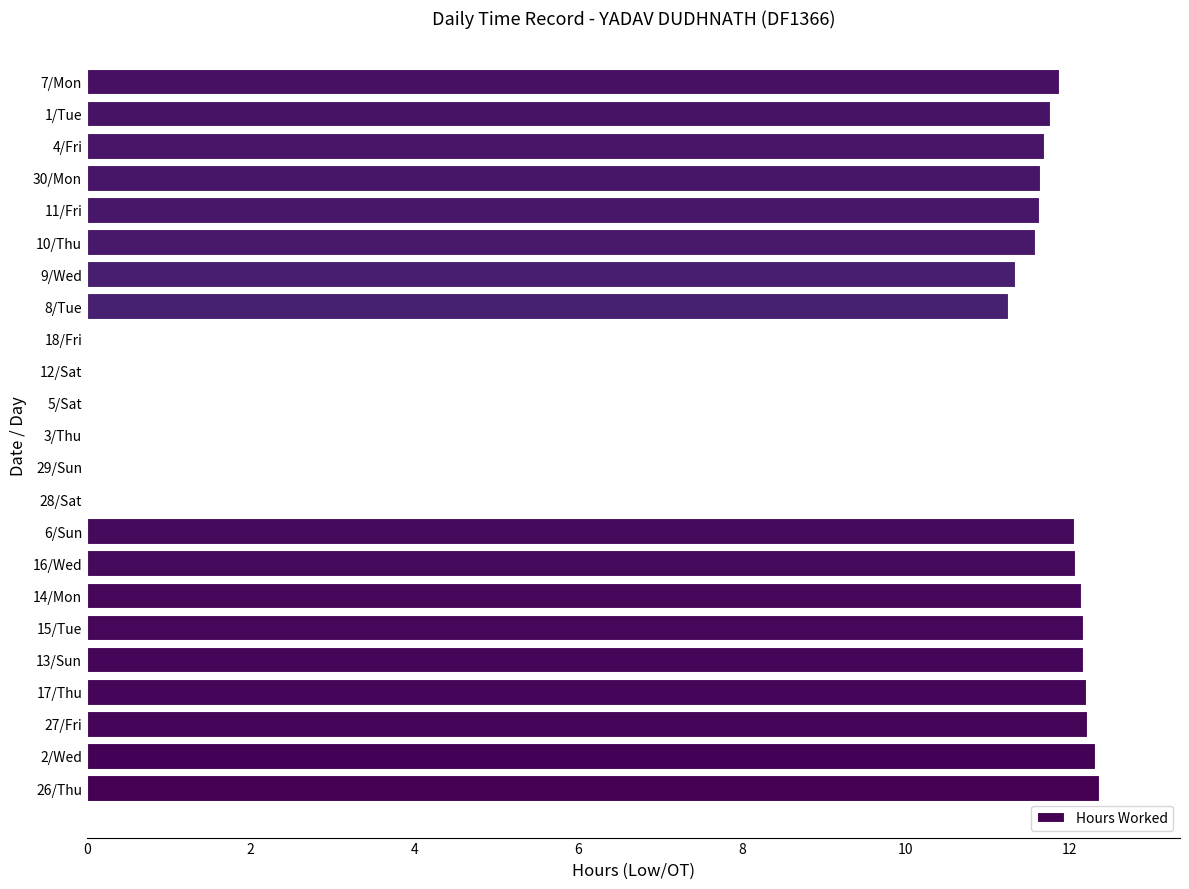

Are the bars horizontal?

Yes